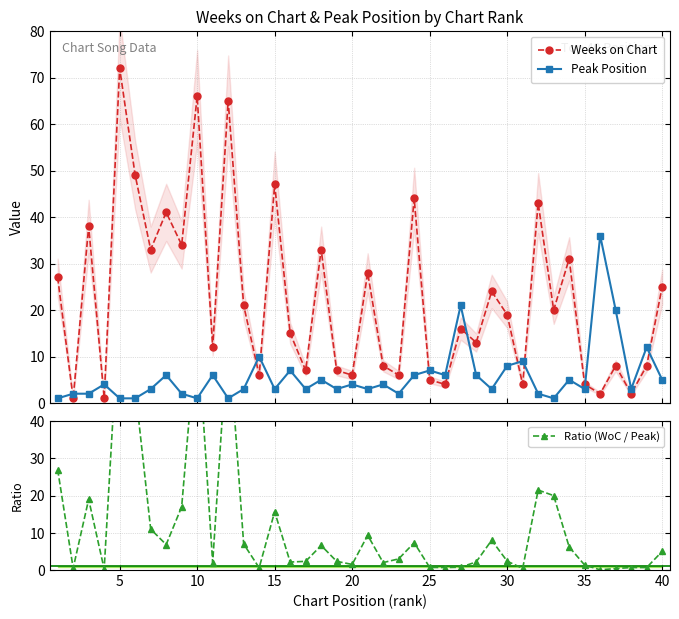

How many interior local valleys does the Weeks on Chart series have?

15